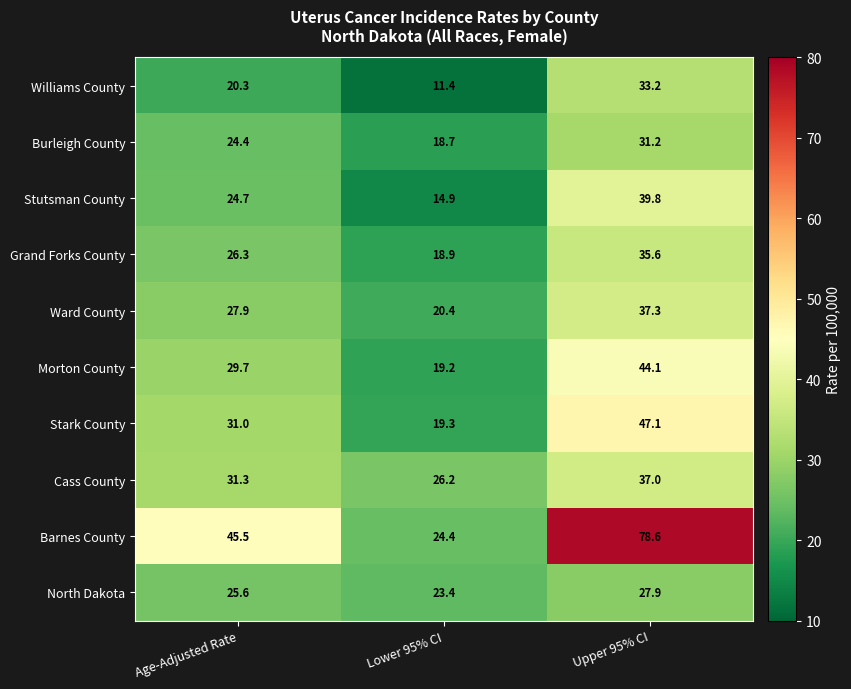

Which series has the largest total across all categories?

Barnes County